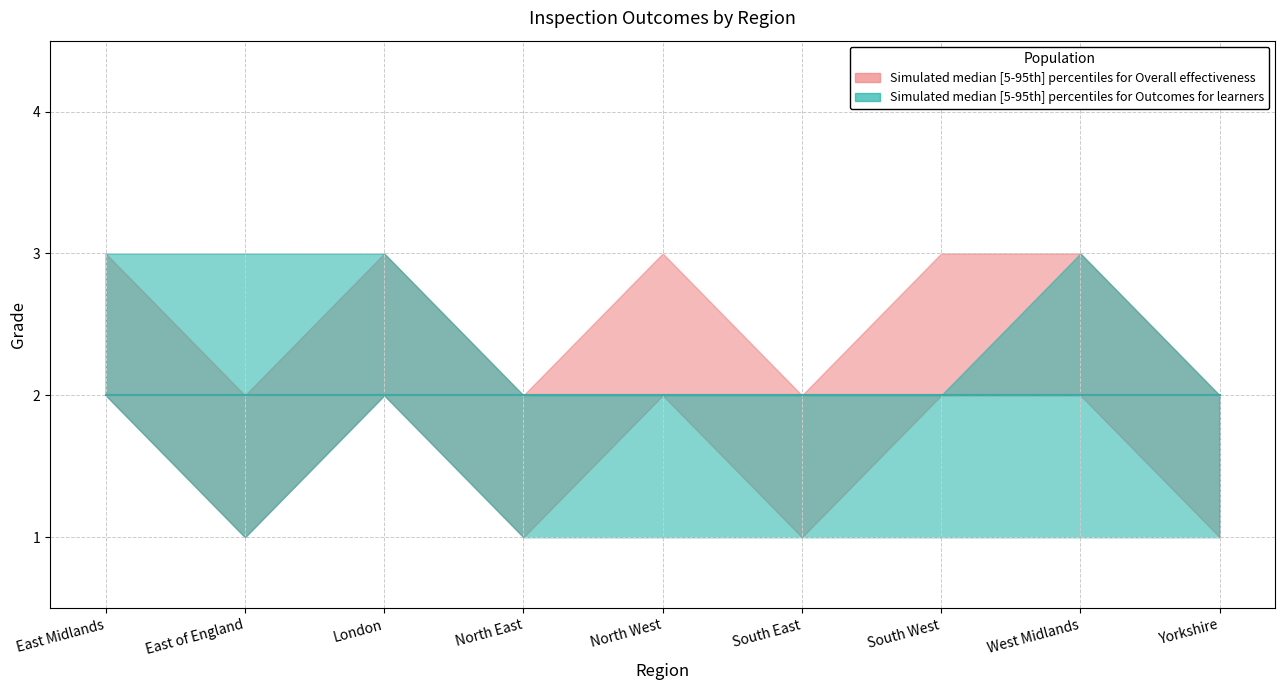

Reading left to right, what are all the values shown in this chart?

Overall effectiveness lower: East Midlands=2	East of England=1	London=2	North East=1	North West=2	South East=1	South West=2	West Midlands=2	Yorkshire=1
Overall effectiveness upper: East Midlands=3	East of England=2	London=3	North East=2	North West=3	South East=2	South West=3	West Midlands=3	Yorkshire=2
Overall effectiveness median: East Midlands=2	East of England=2	London=2	North East=2	North West=2	South East=2	South West=2	West Midlands=2	Yorkshire=2
Outcomes for learners lower: East Midlands=2	East of England=1	London=2	North East=1	North West=1	South East=1	South West=1	West Midlands=1	Yorkshire=1
Outcomes for learners upper: East Midlands=3	East of England=3	London=3	North East=2	North West=2	South East=2	South West=2	West Midlands=3	Yorkshire=2
Outcomes for learners median: East Midlands=2	East of England=2	London=2	North East=2	North West=2	South East=2	South West=2	West Midlands=2	Yorkshire=2